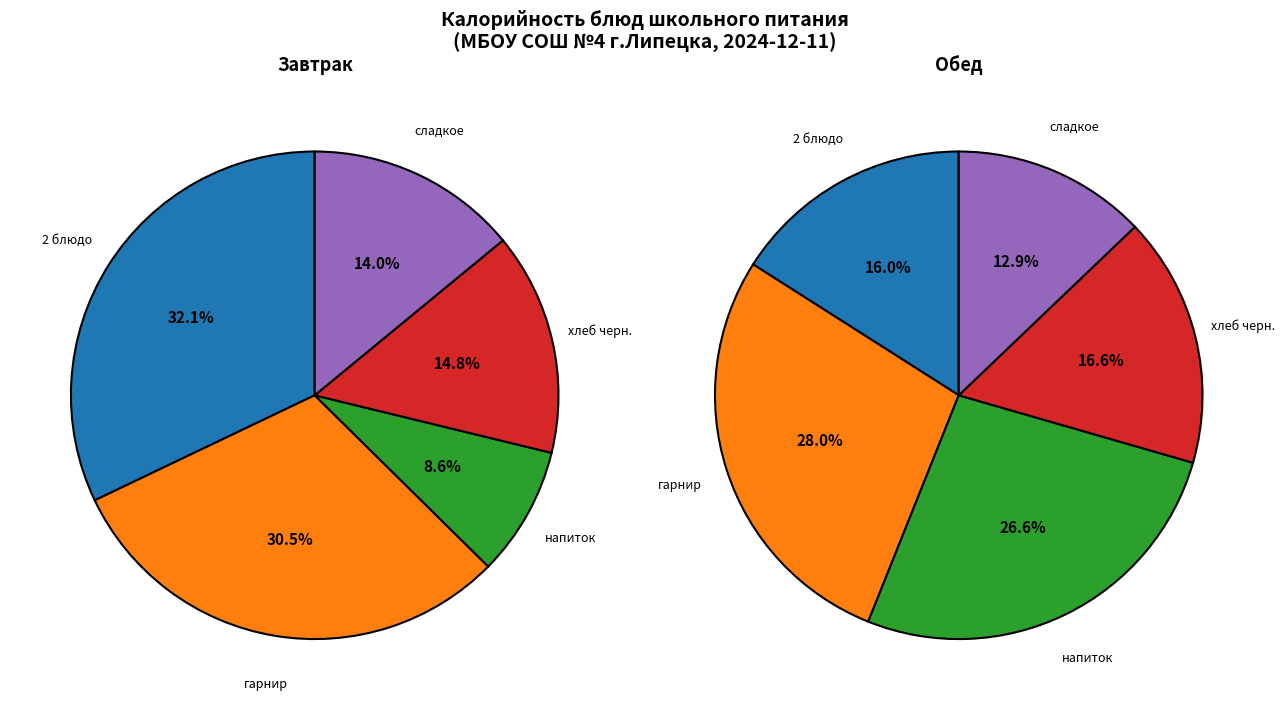

To the nearest percent, what is the difference between the хлеб черн. and гарнир slice percentages?

16%